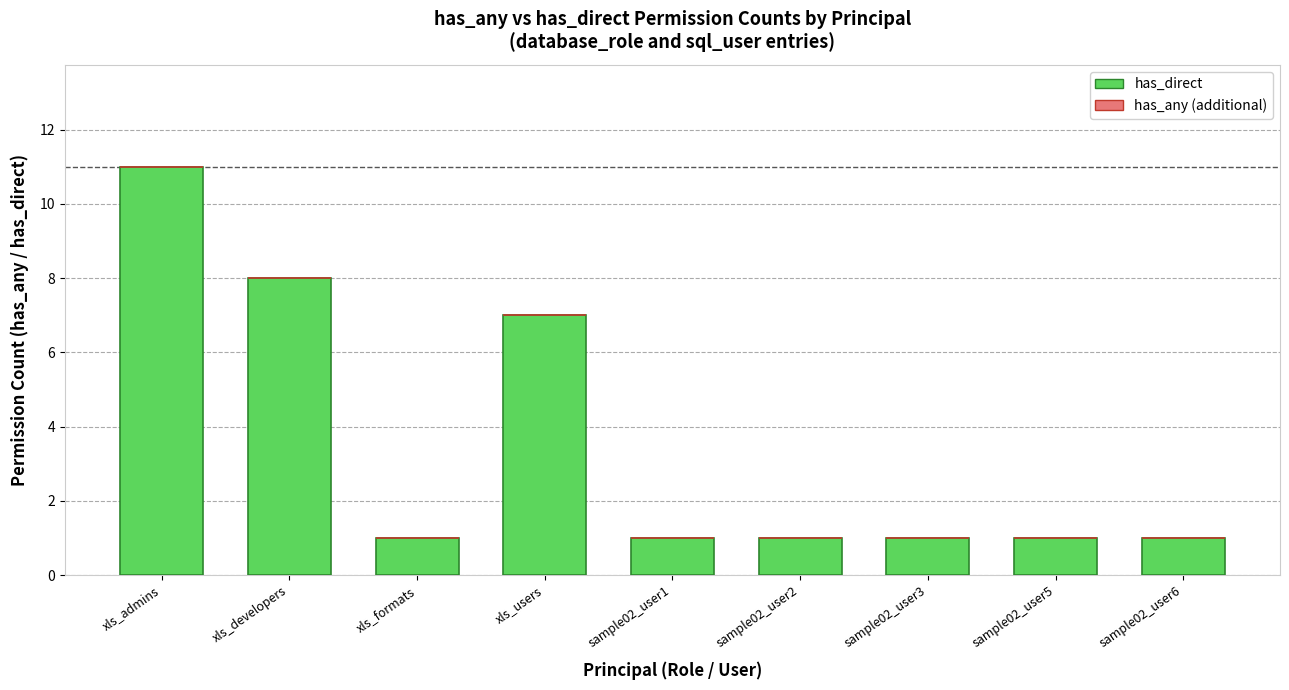

What is the maximum value shown in the chart?

11